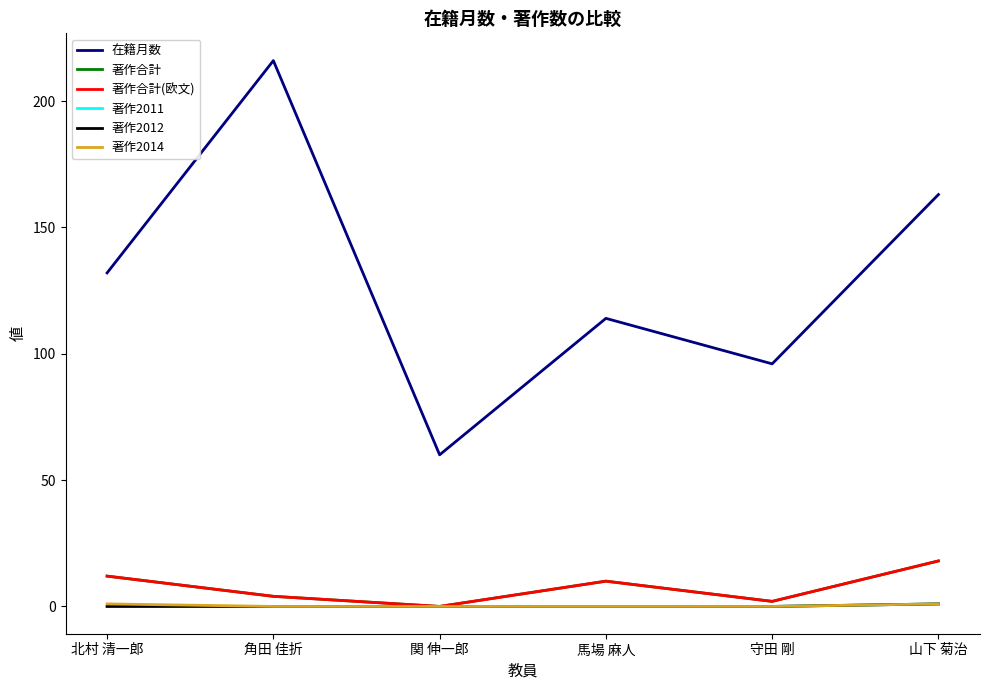

At how many categories does at least one series exceed 67?

5